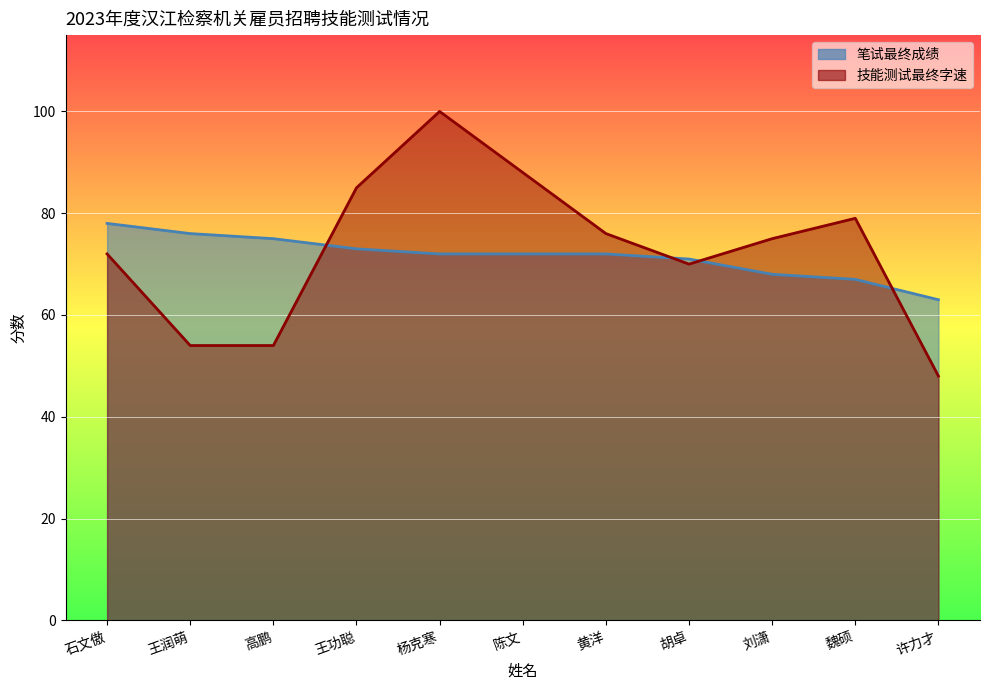

Reading left to right, list all the values displayed in this chart.

笔试最终成绩: 石文傲=78	王润萌=76	高鹏=75	王功聪=73	杨克寒=72	陈文=72	黄洋=72	胡卓=71	刘潇=68	魏硕=67	许力才=63
技能测试最终字速: 石文傲=72	王润萌=54	高鹏=54	王功聪=85	杨克寒=100	陈文=88	黄洋=76	胡卓=70	刘潇=75	魏硕=79	许力才=48